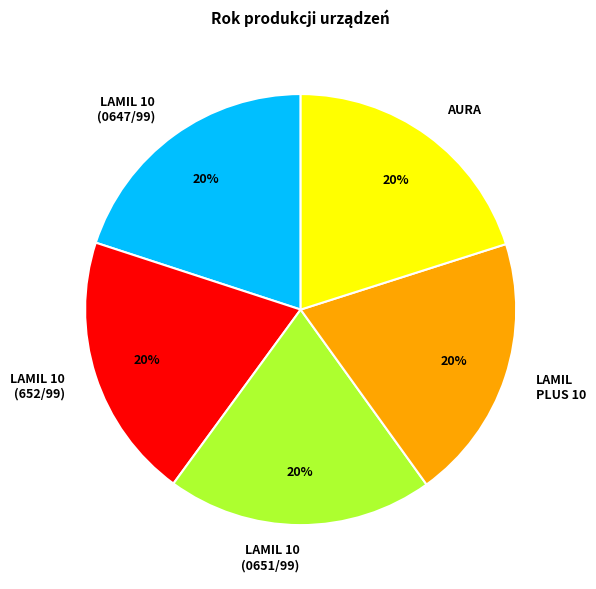

To the nearest percent, what is the combined percentage of LAMIL 10 (0651/99) and LAMIL PLUS 10?

40%